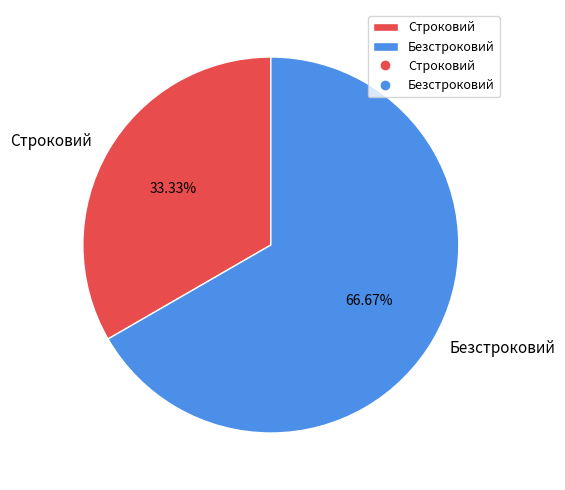

Combined, what portion of the pie is Строковий and Безстроковий?

100.0%